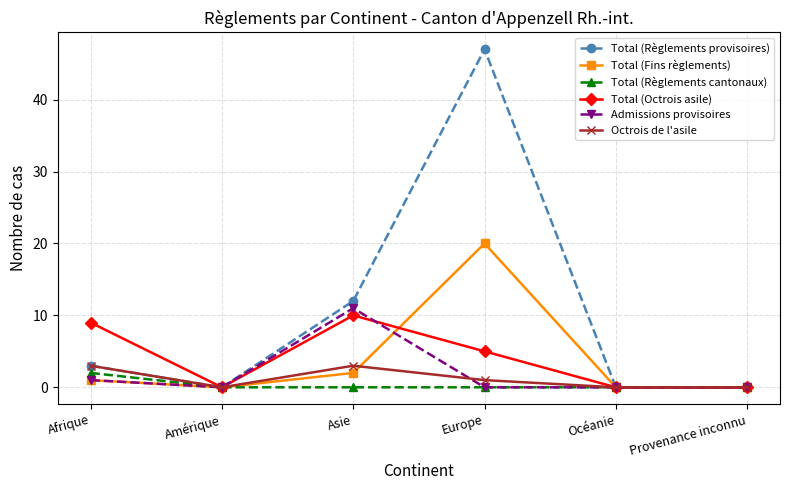

Where is the first local minimum for Admissions provisoires?

Amérique